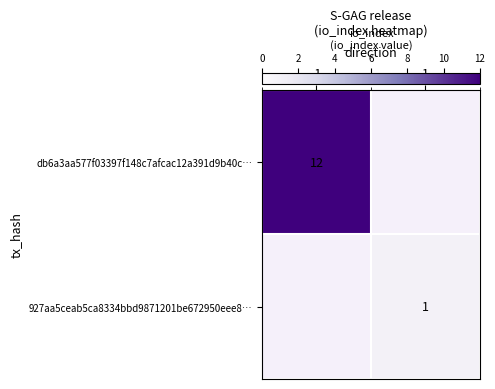

True or false: db6a3aa577f03397f148c7afcac12a391d9b40c… has a value of 19 at -1.

False